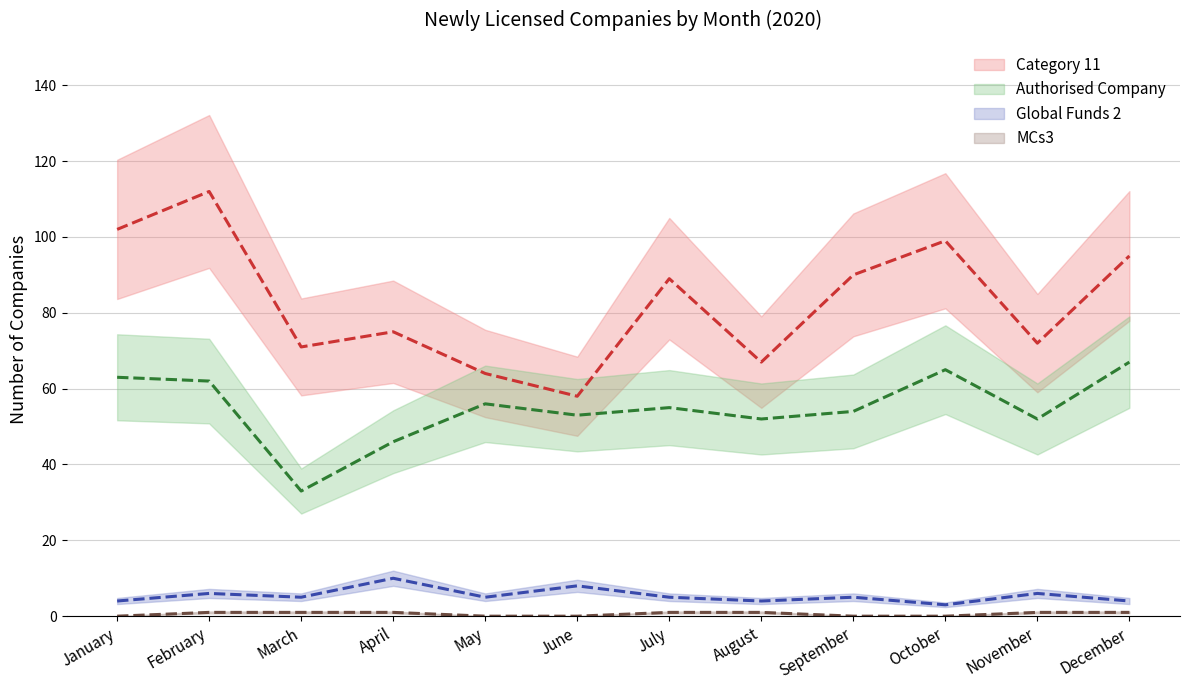

What is the maximum value shown in the chart?

67